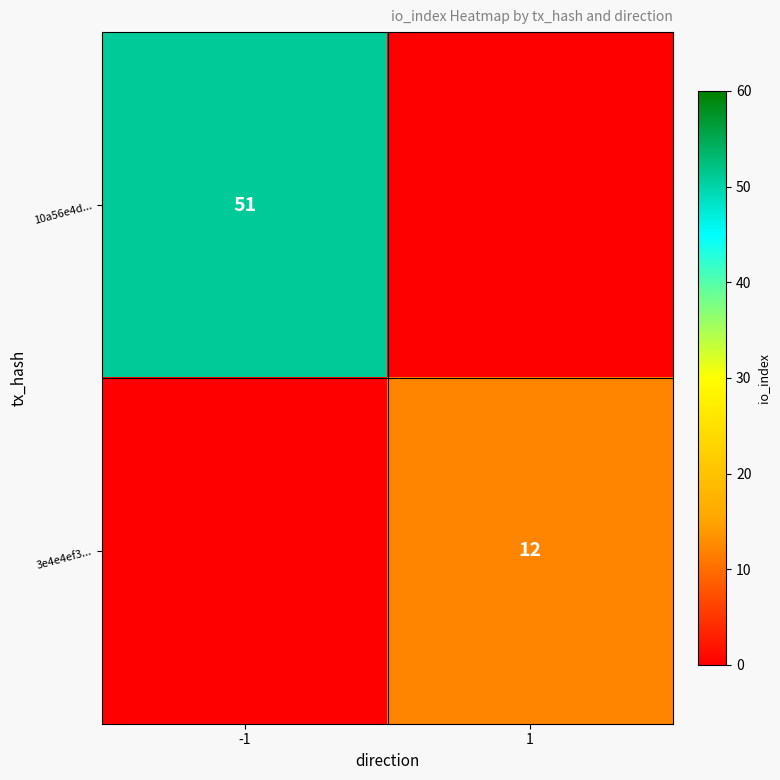

The 3e4e4ef3... series shows 12 at 1. True or false?

True